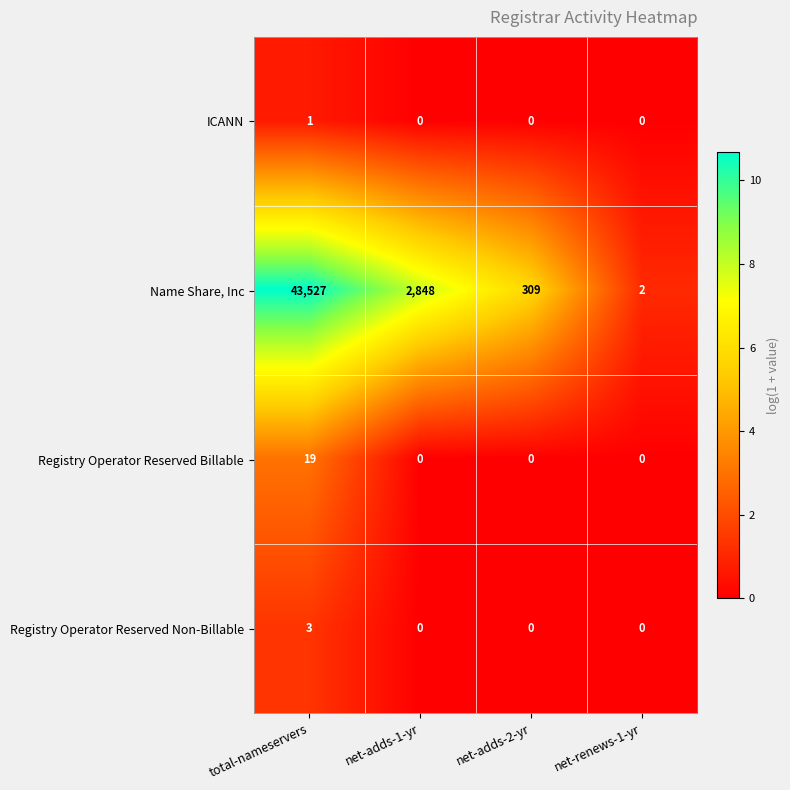

What is the difference between the maximum and minimum values in the Name Share, Inc series?

43525